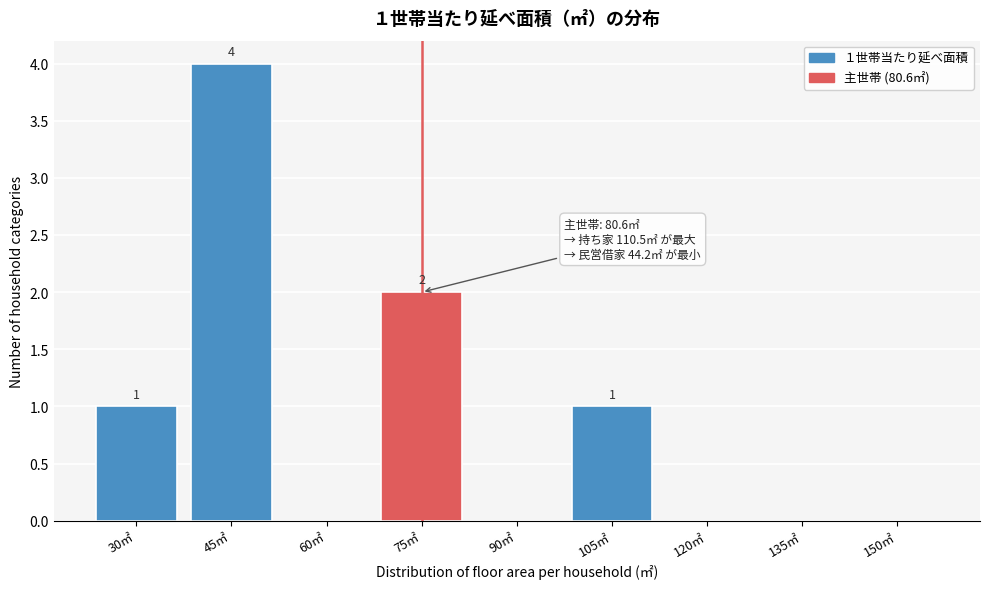

Reading left to right, what are all the values shown in this chart?

30㎡=1	45㎡=4	60㎡=0	75㎡=2	90㎡=0	105㎡=1	120㎡=0	135㎡=0	150㎡=0